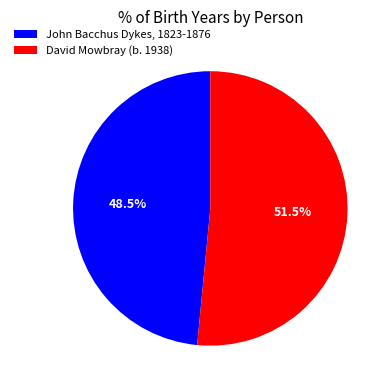

Do John Bacchus Dykes, 1823-1876 and David Mowbray (b. 1938) together represent more than half of the pie?

Yes